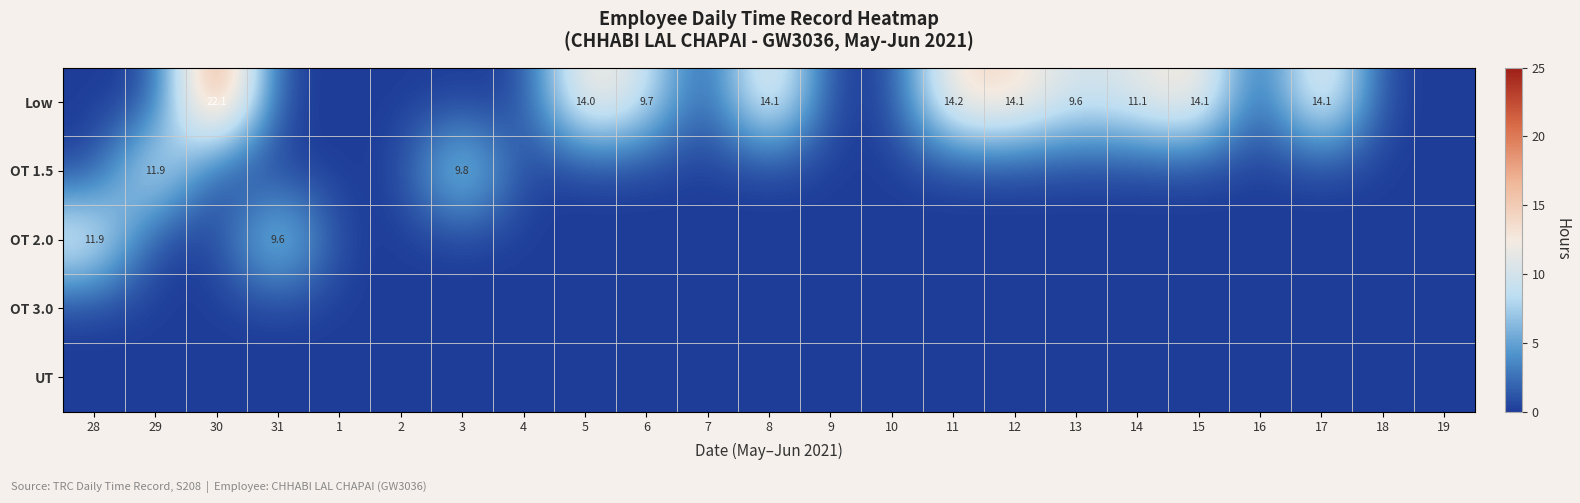

The Low series shows 9.7 at 6. True or false?

True